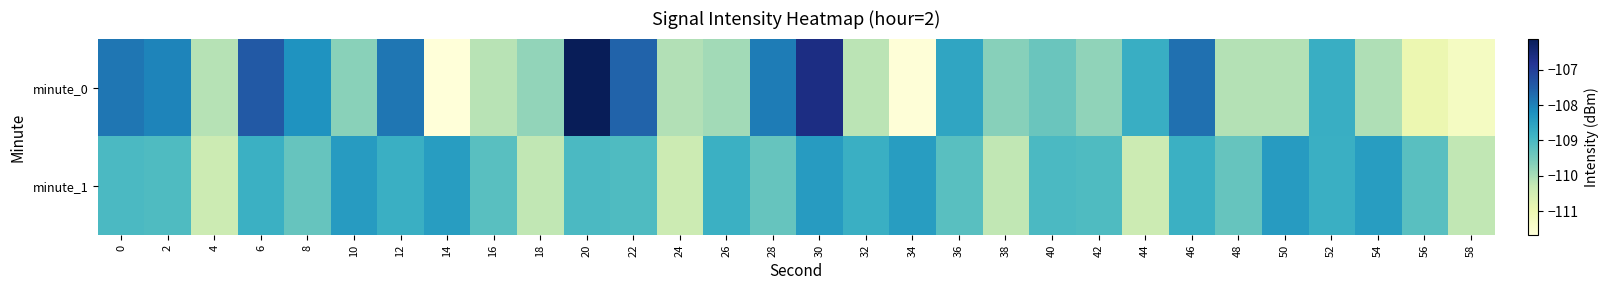

What is the total value across all series at 0?

-216.9